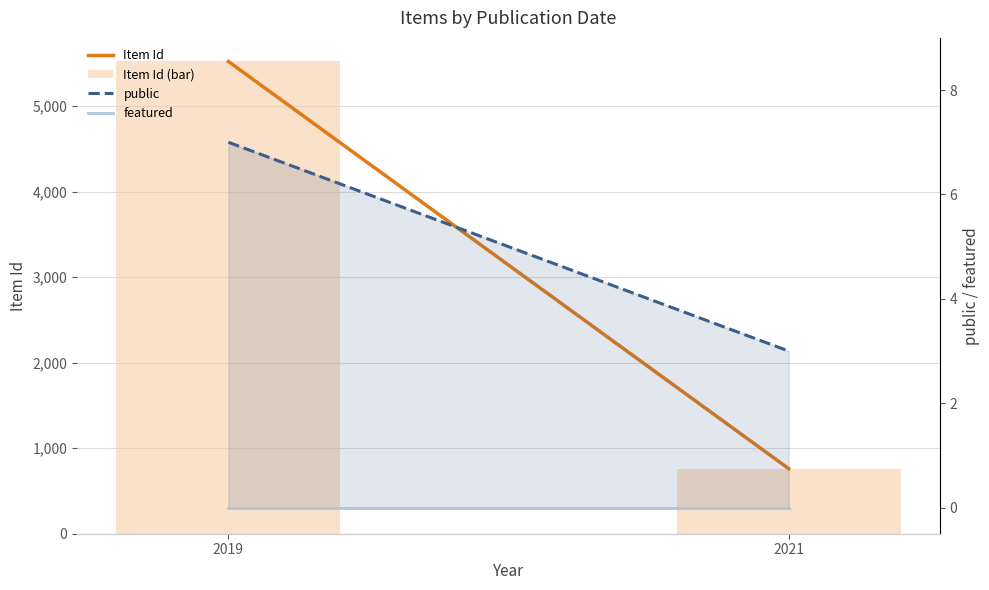

Rank the series by their maximum value, from lowest to highest.

featured, public, Item Id, Item Id (bar)